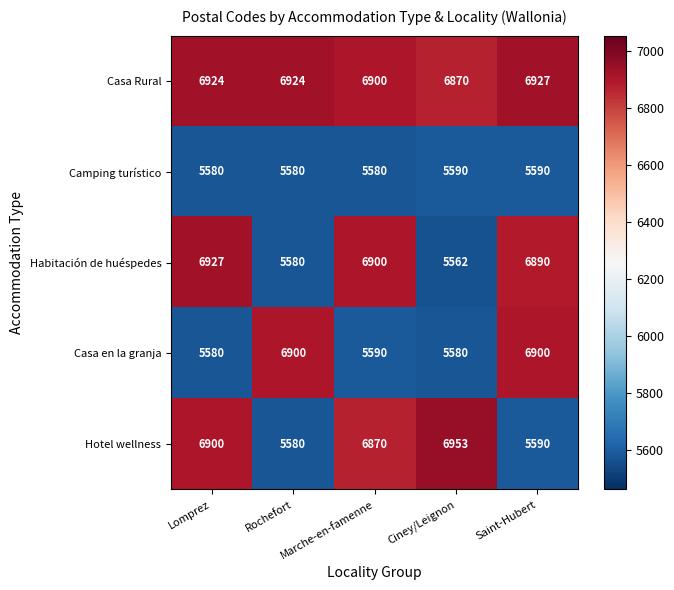

What is the difference between the maximum and minimum values in the Habitación de huéspedes series?

1365